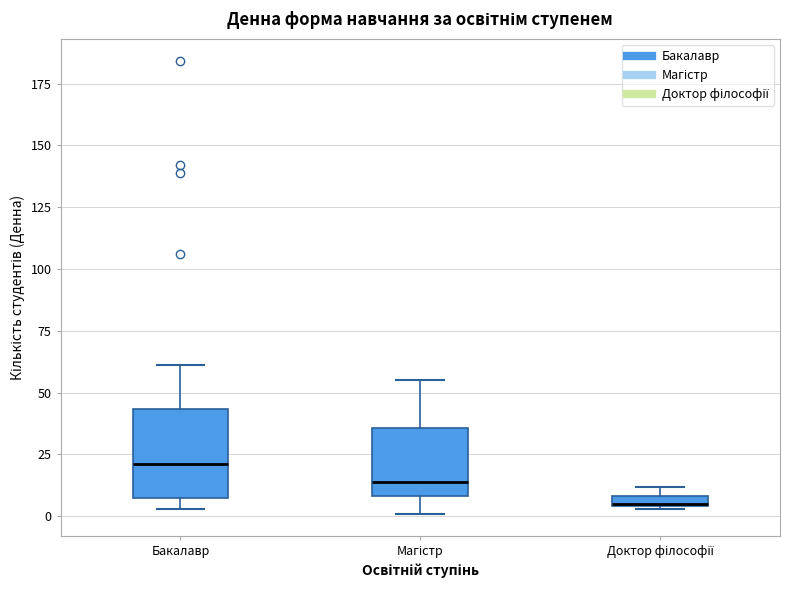

Where does the lower whisker of the box for Магістр end on the y-axis? The values are not printed on the chart, so give them approximately, as read against the axis.

0